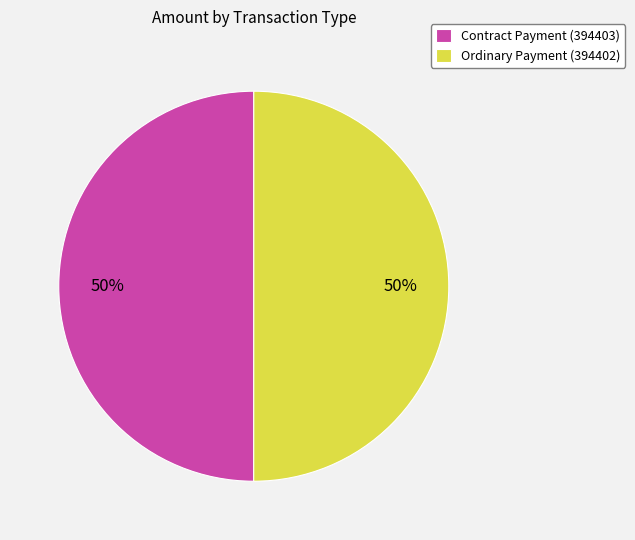

Combined, do Ordinary Payment (394402) and Contract Payment (394403) account for over 50%?

Yes